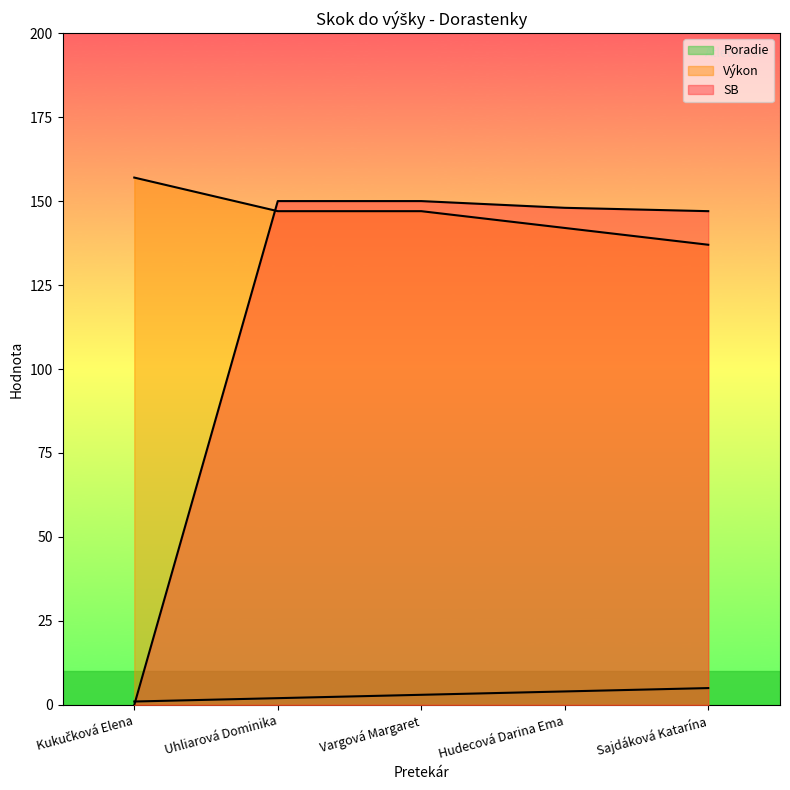

True or false: SB has more than 1 points higher than both neighbors.

False